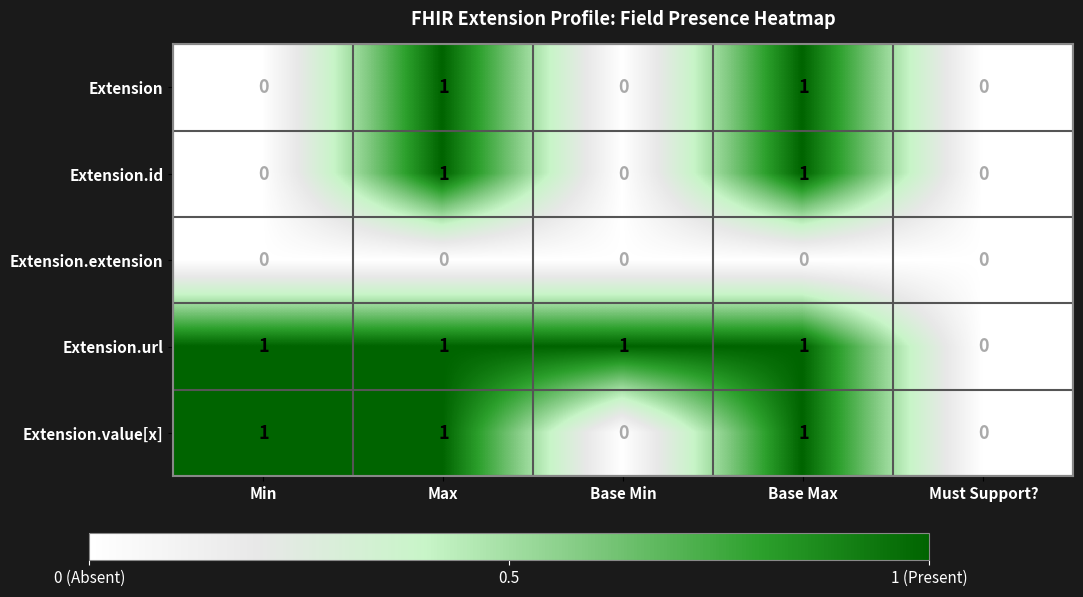

Which series changed the most between Base Min and Must Support??

Extension.url